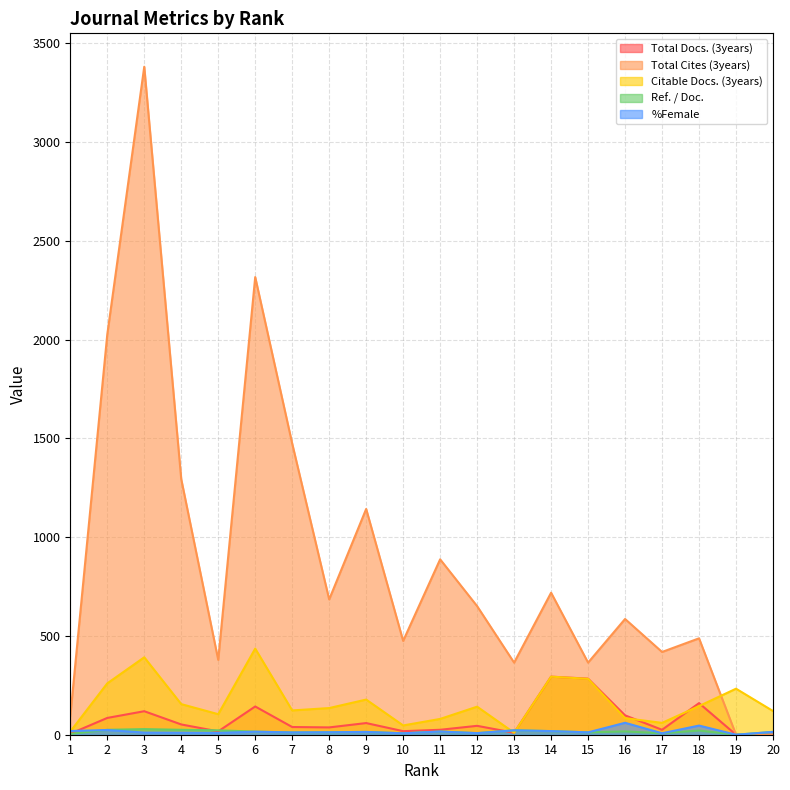

What is the value of the Ref. / Doc. point at the 12th from the left?

8.0